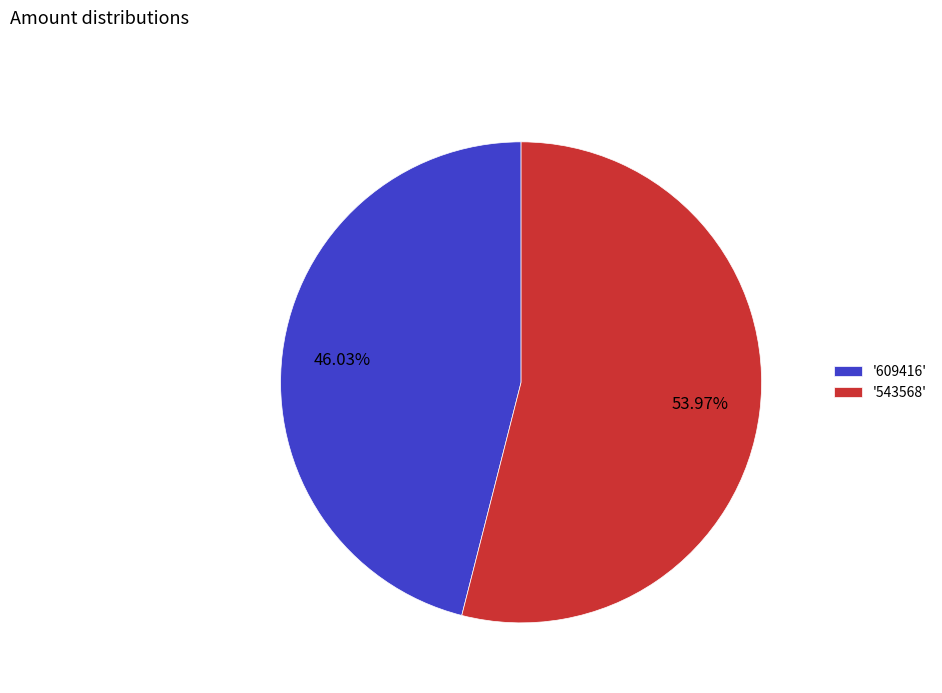

What is the largest slice in the pie chart?

'543568'